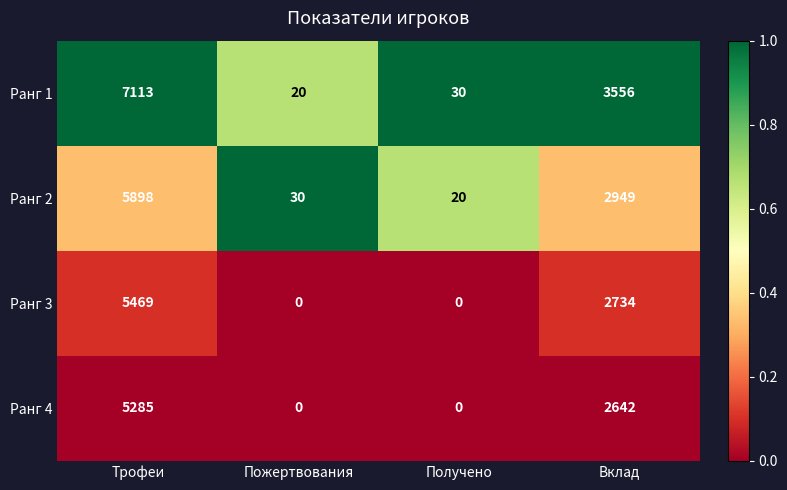

How many data points does each series have?

4